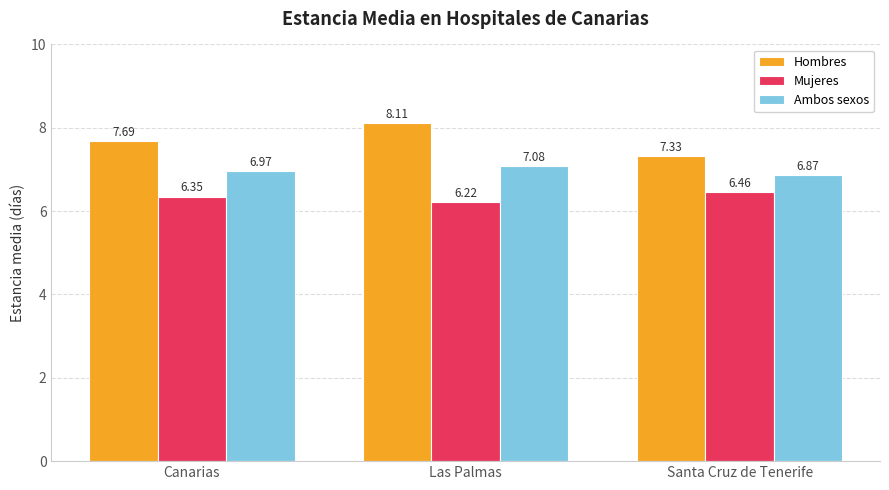

At Santa Cruz de Tenerife, list the series in order from largest to smallest.

Hombres, Ambos sexos, Mujeres